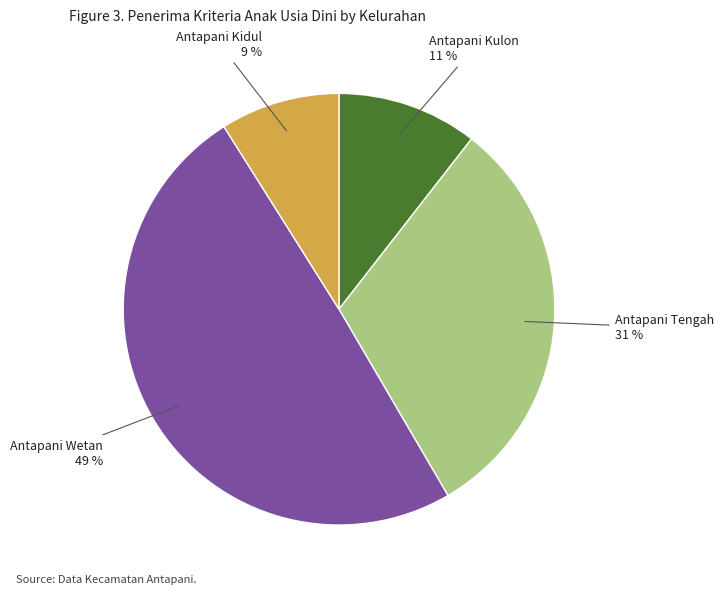

Is there any slice that represents more than half of the pie?

No